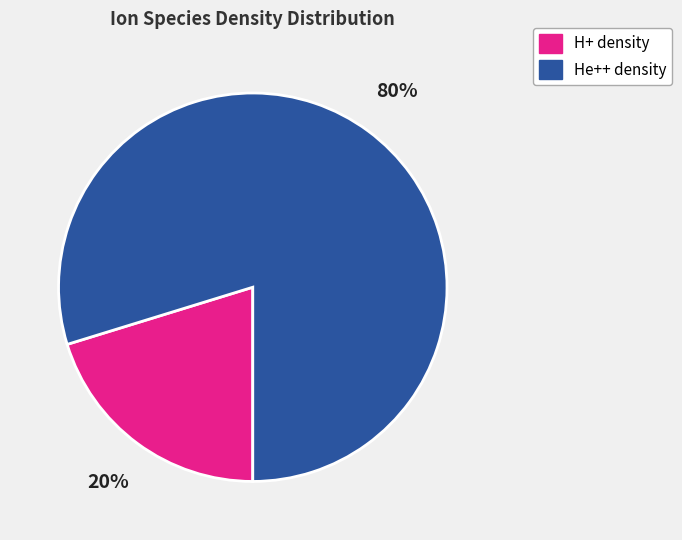

How many slices are in this pie chart?

2